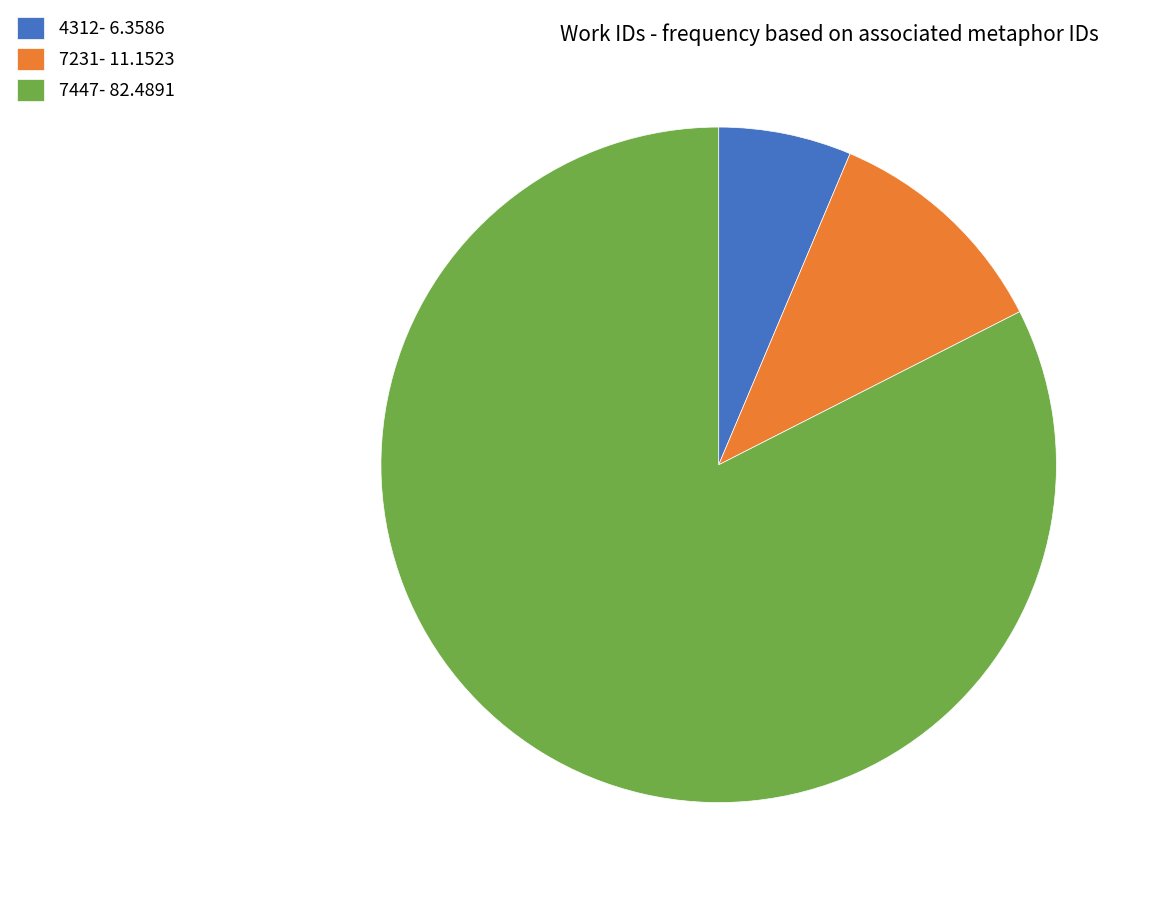

Rank the categories by value from lowest to highest.

4312- 6.3586, 7231- 11.1523, 7447- 82.4891